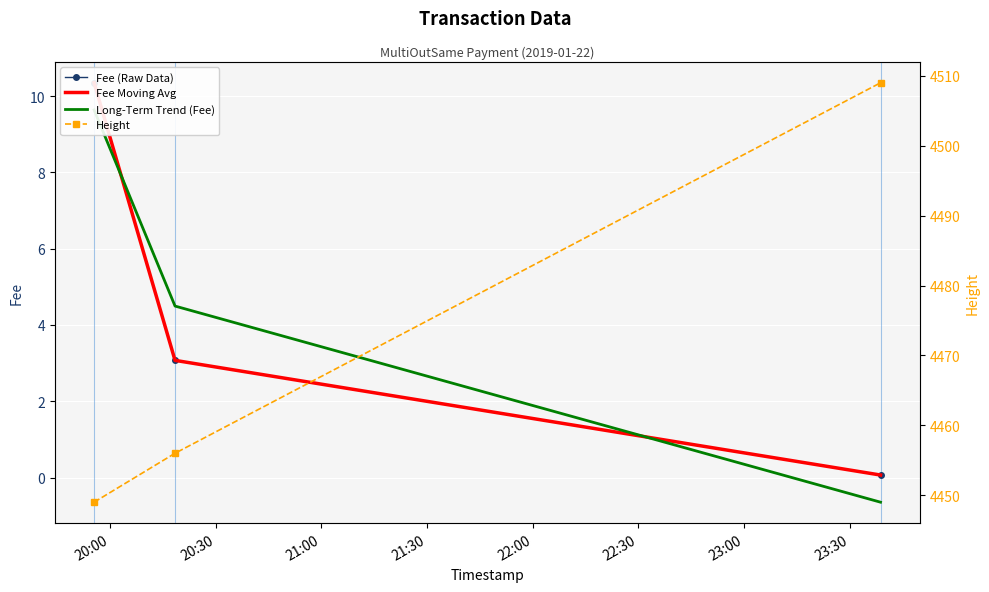

What position from the left is 21:00?

3